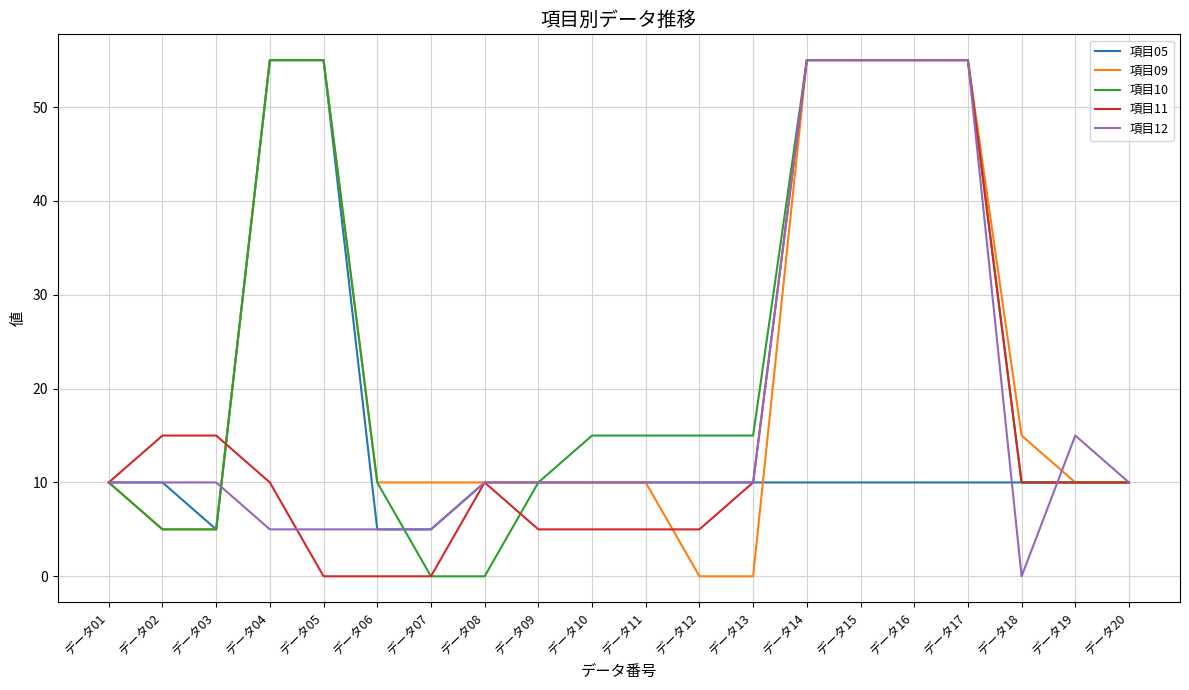

Is the value of 項目10 at データ10 greater than the value of 項目11 at データ09?

Yes